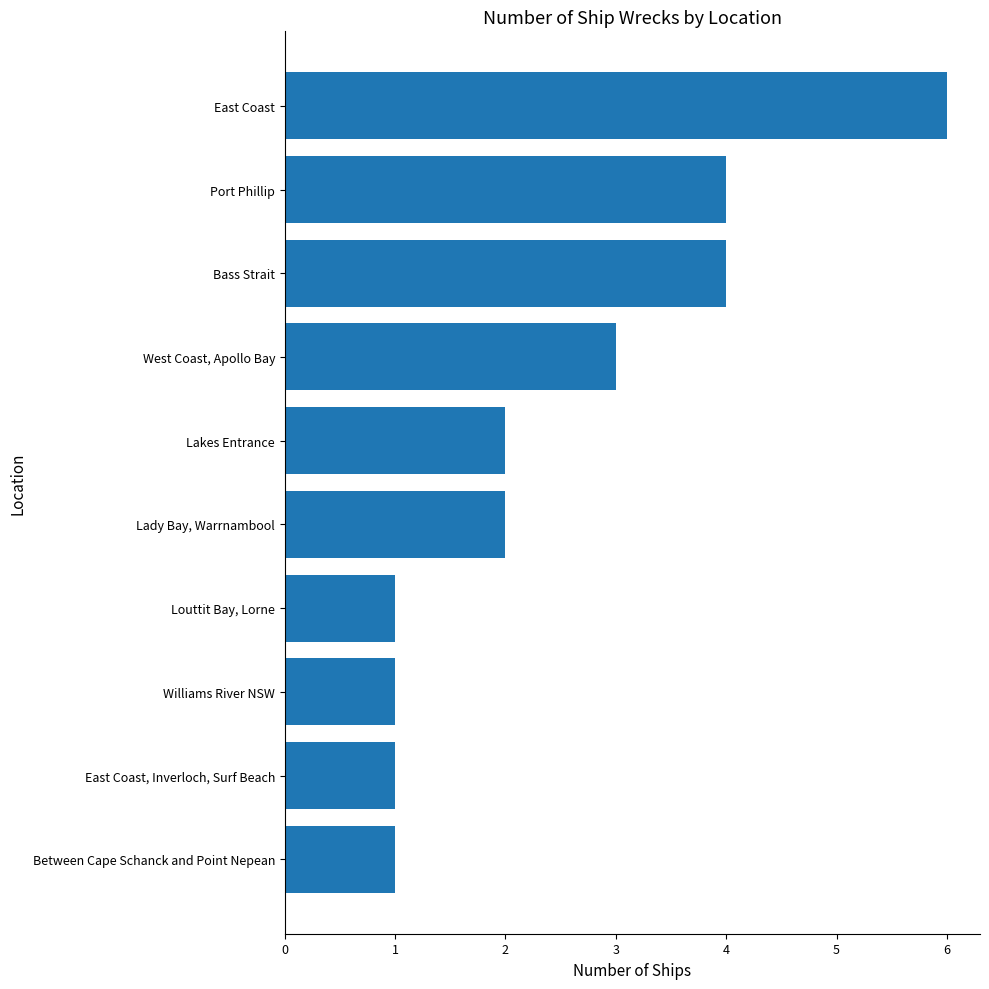

What is the change in value from Bass Strait to East Coast?

+2